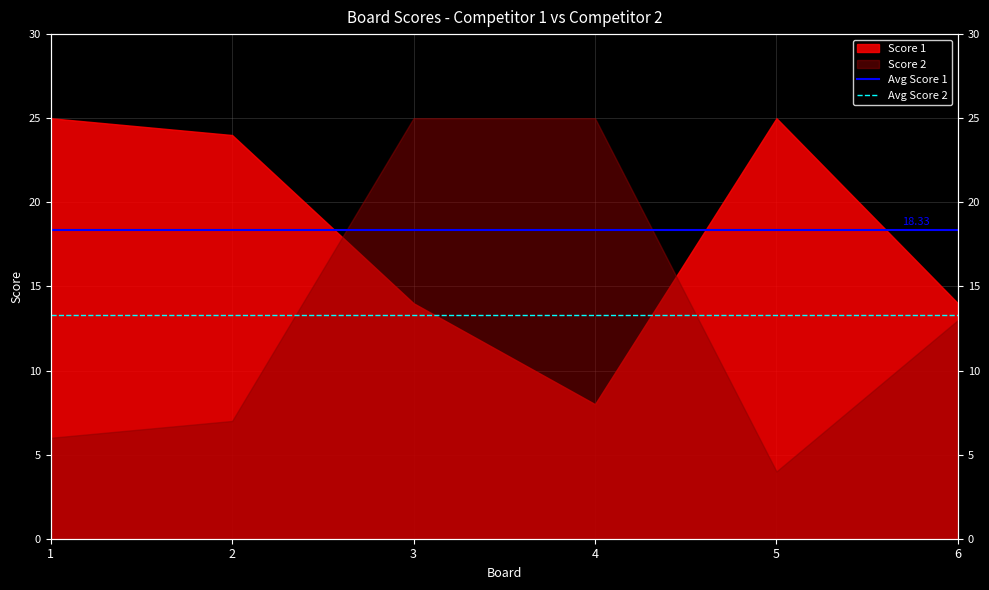

What is the maximum value for Avg Score 2?

13.3